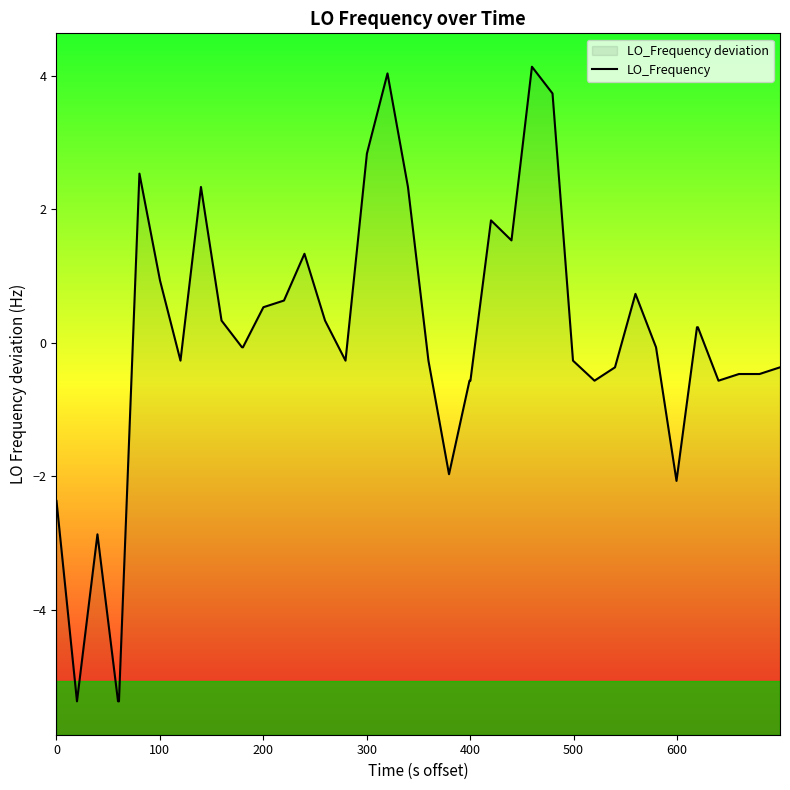

How many values are below zero?

22